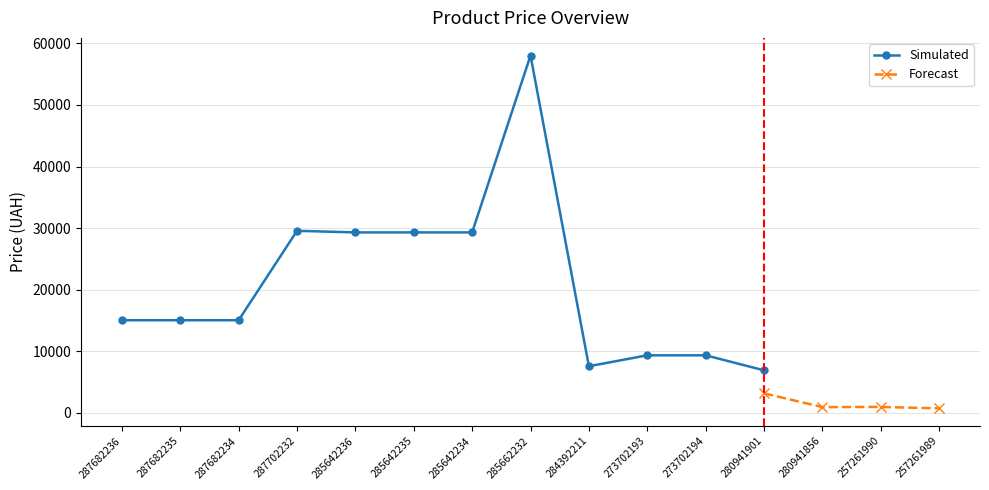

Is the value of Forecast at 273702193 greater than the value of Simulated at 280941856?

No